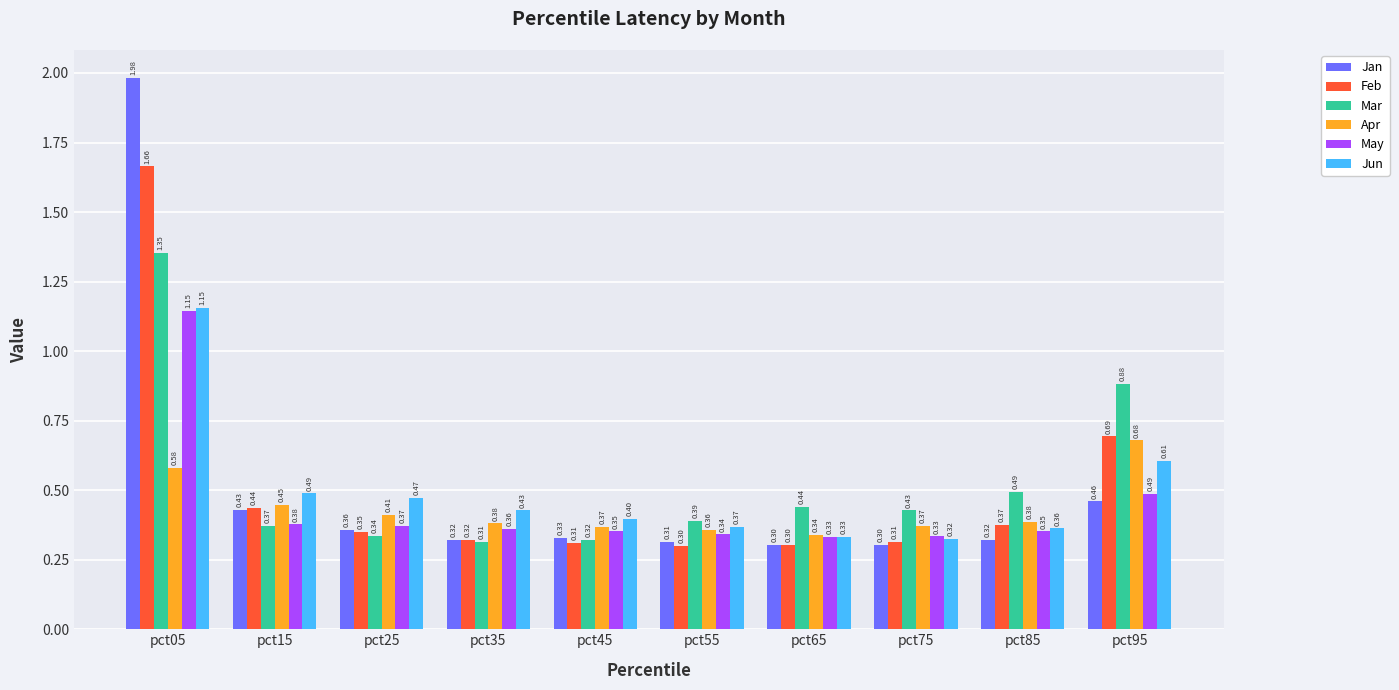

What is the sum of all Jun values?

4.9